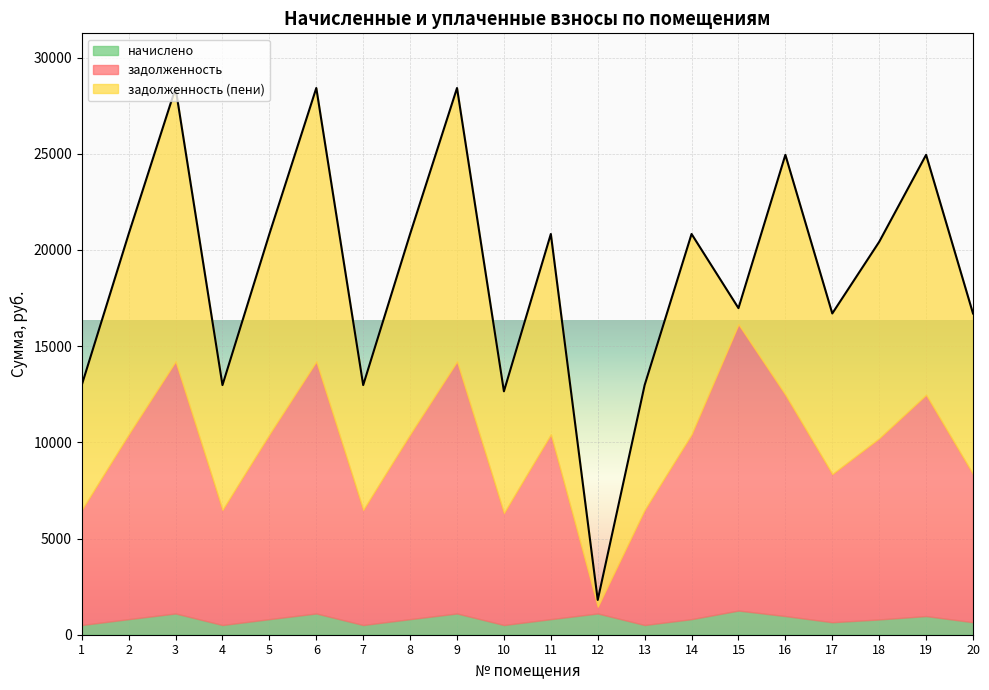

What is the value of the начислено point at the 5th from the left?

810.3